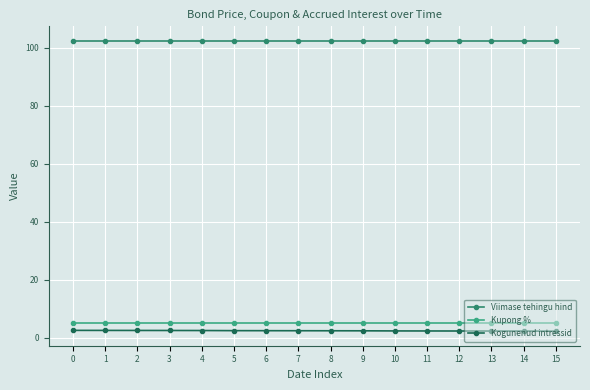

True or false: Kogunenud intressid and Viimase tehingu hind intersect in this chart.

False